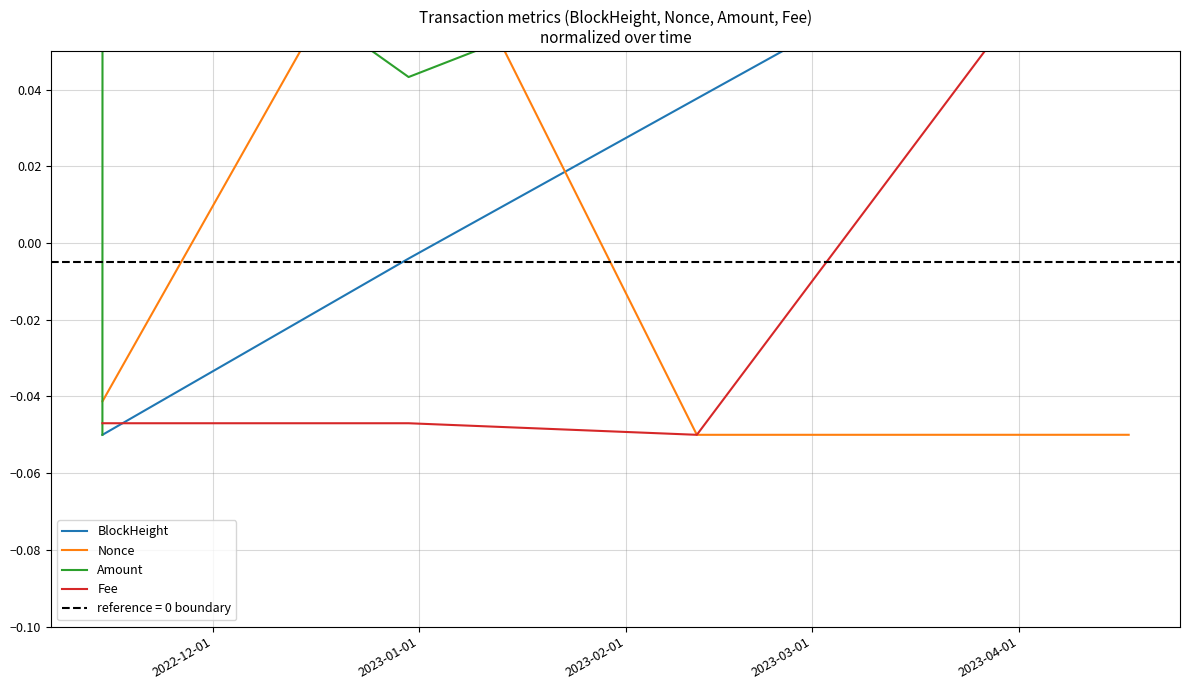

Which series has the largest range (max minus min)?

BlockHeight